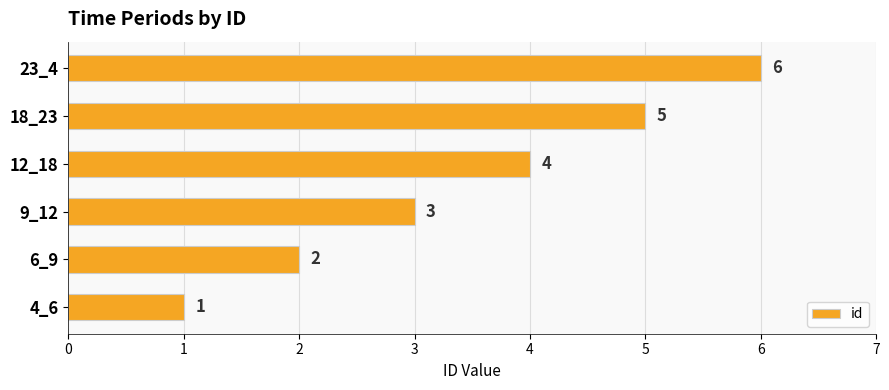

What is the difference between the maximum and minimum values?

5